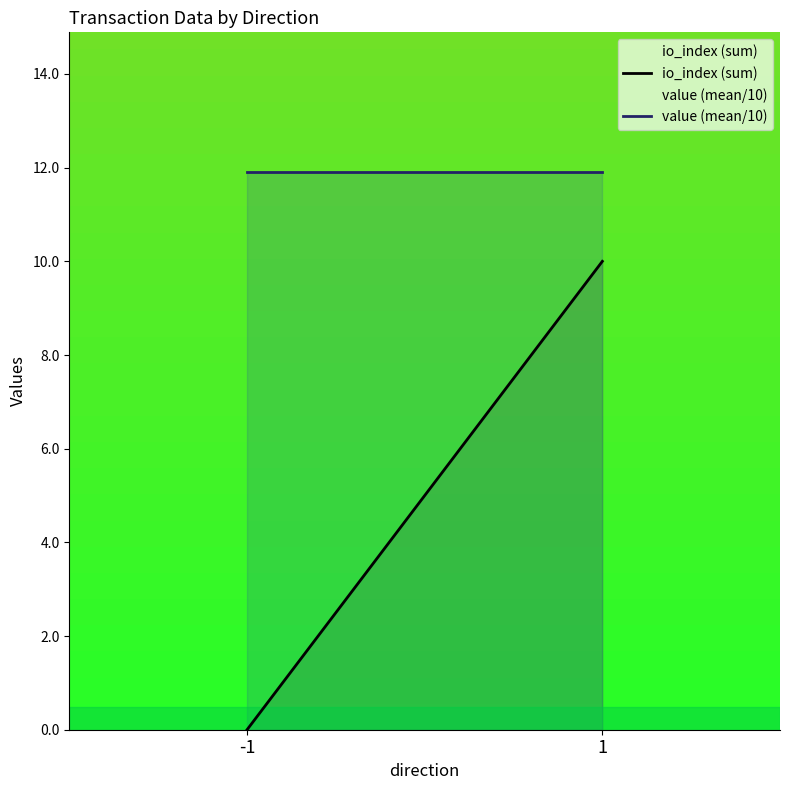

What is the total value across all series at 1?

21.9